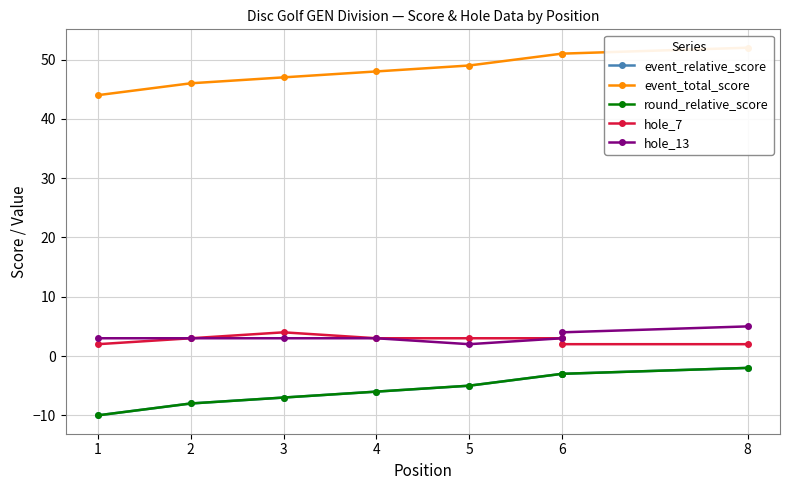

True or false: event_relative_score and event_total_score cross at least once.

False